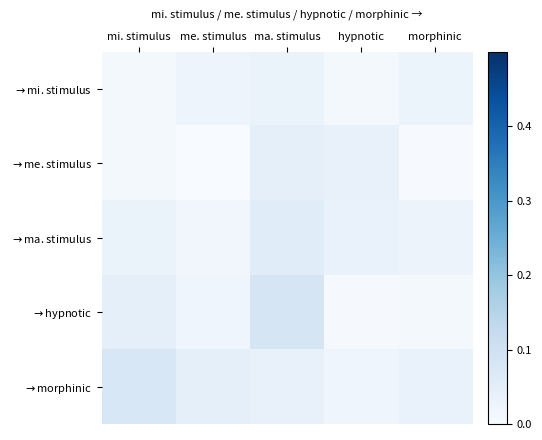

What is the total value across all series at mi. stimulus?

0.2